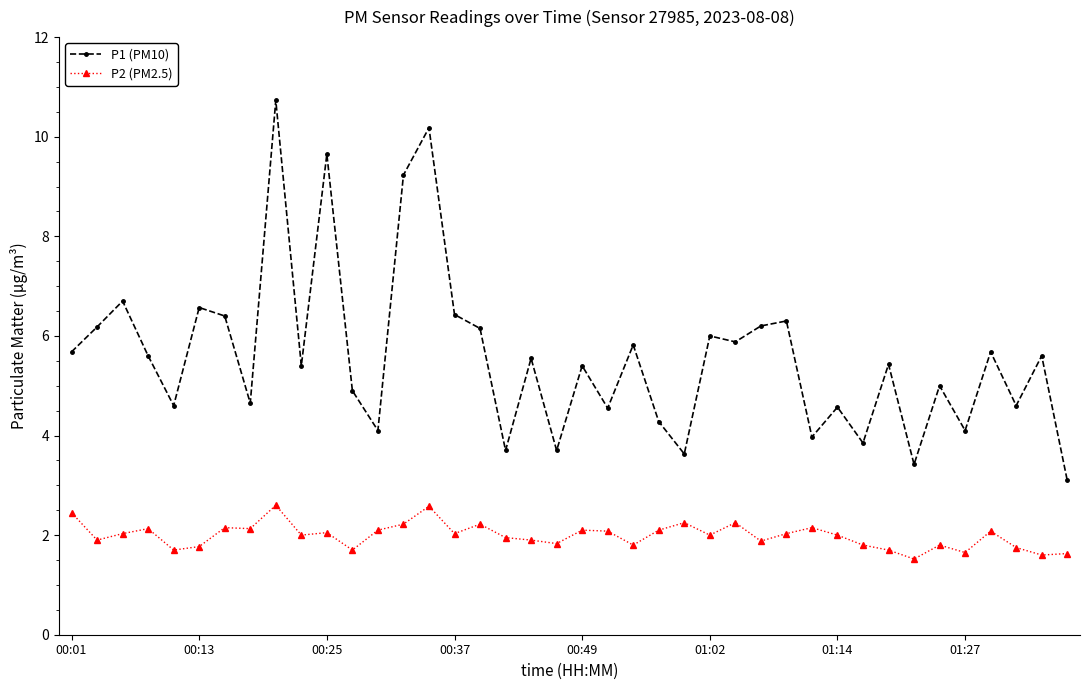

At how many categories does at least one series exceed 9?

4